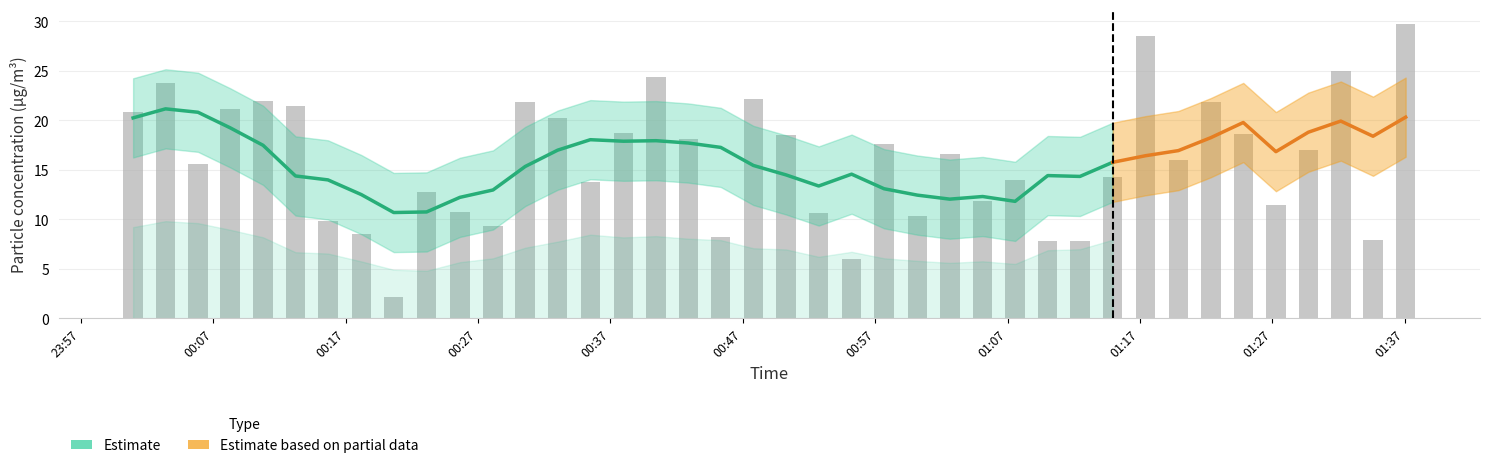

Count the number of values greater than 16.

20